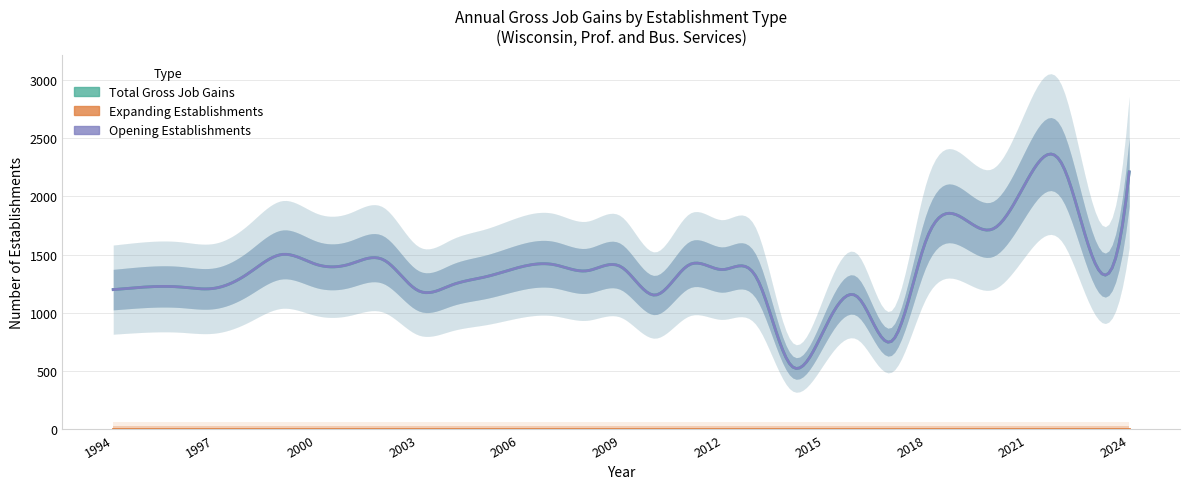

At which label is Total Gross Job Gains closest to 1419?

2001